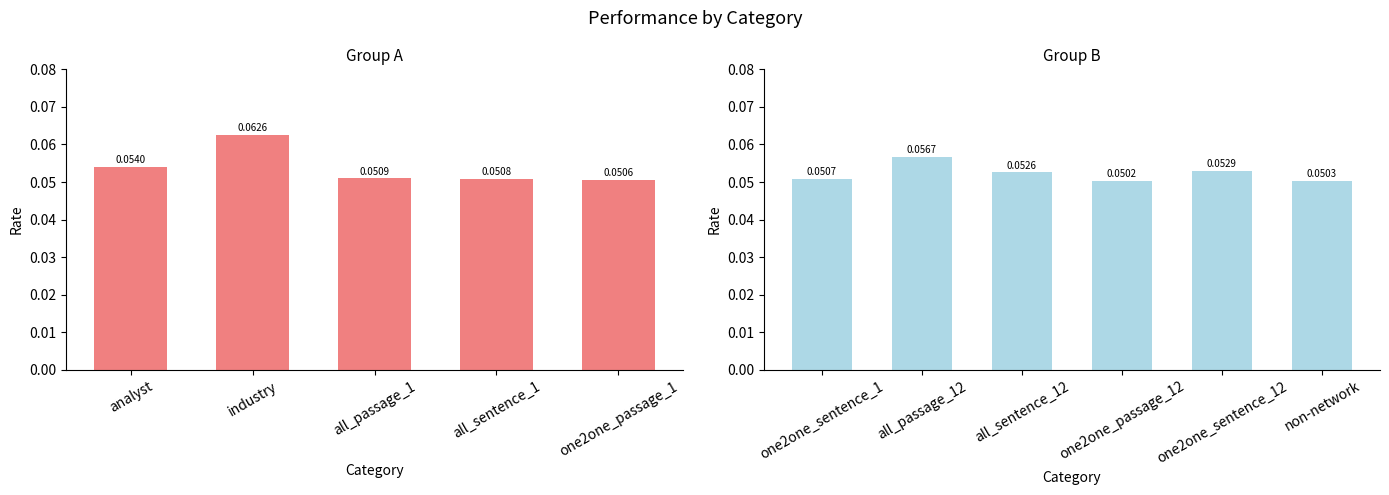

Is it true that the value at one2one_sentence_1 is 0.1?

True